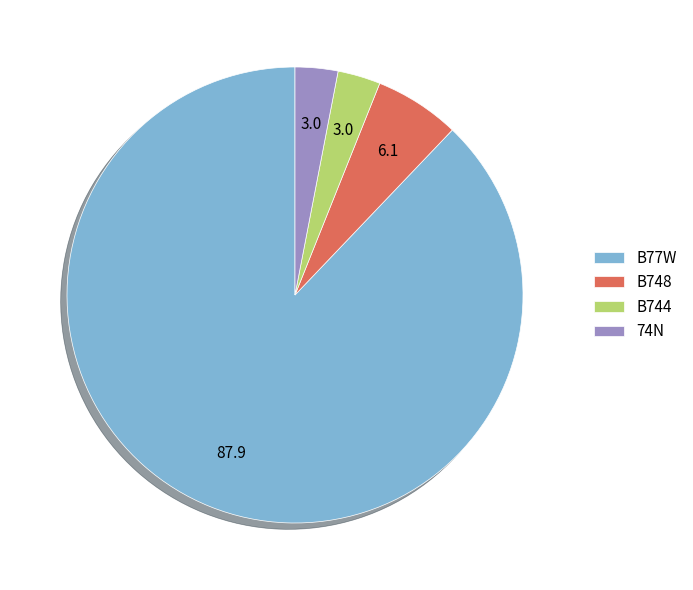

Which category has the biggest portion of the pie?

B77W